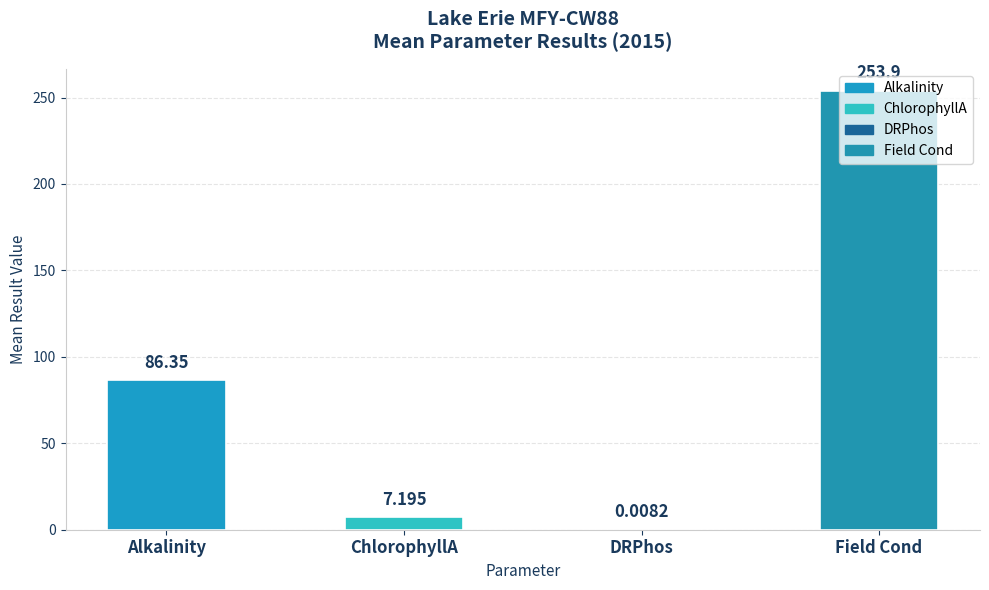

Between Field Cond and ChlorophyllA, which is larger?

Field Cond